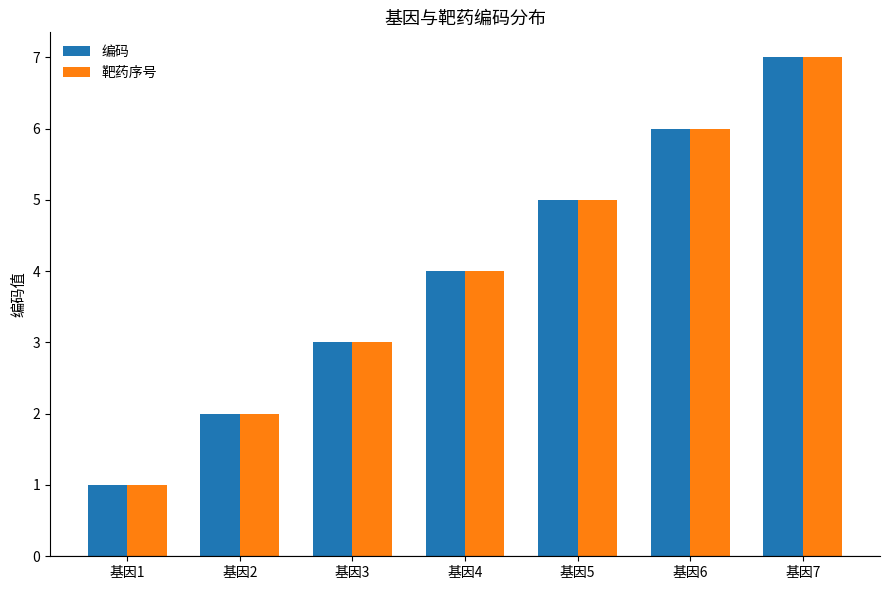

At which category is the sum across all series the highest?

基因7